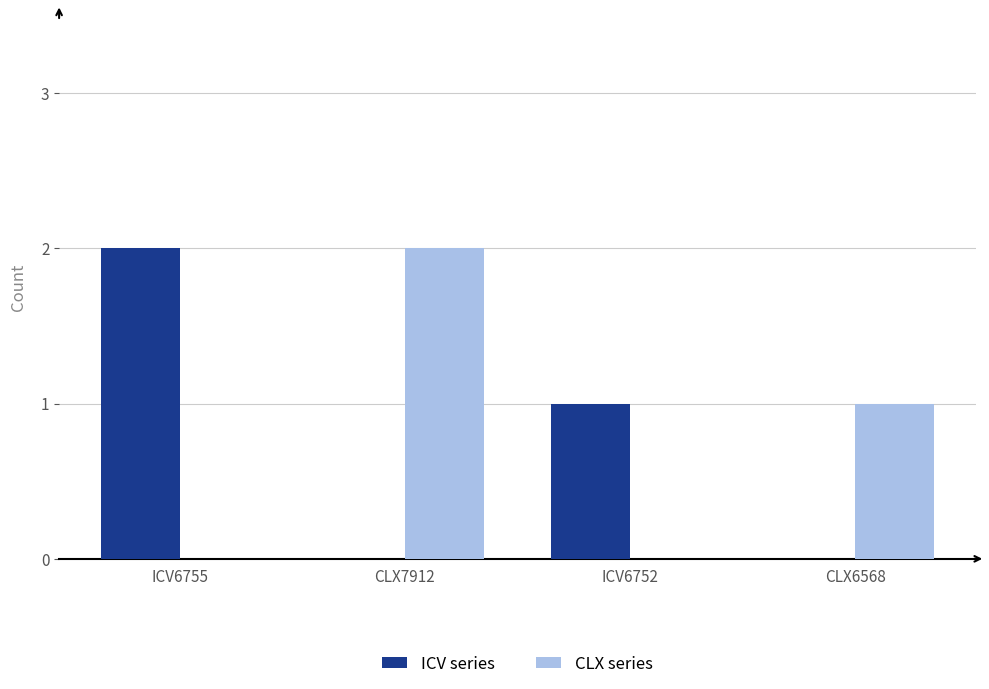

At which label does ICV series reach its peak?

ICV6755